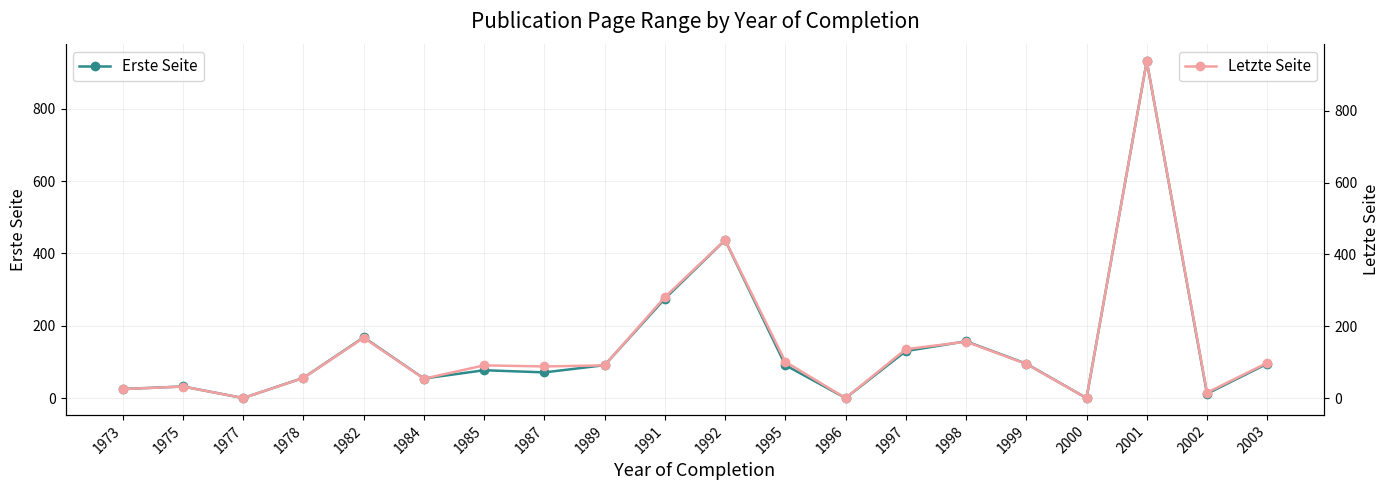

At 2001, list the series in order from largest to smallest.

Letzte Seite, Erste Seite